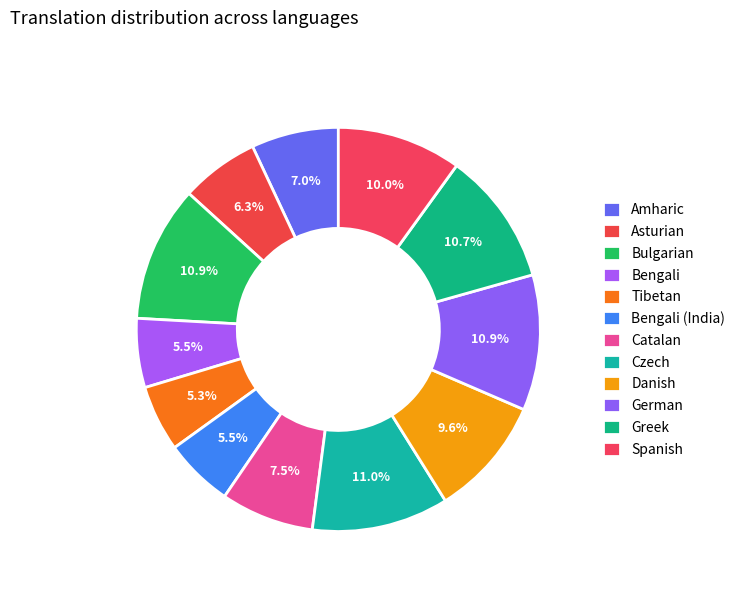

Between Catalan and Spanish, which is larger?

Spanish